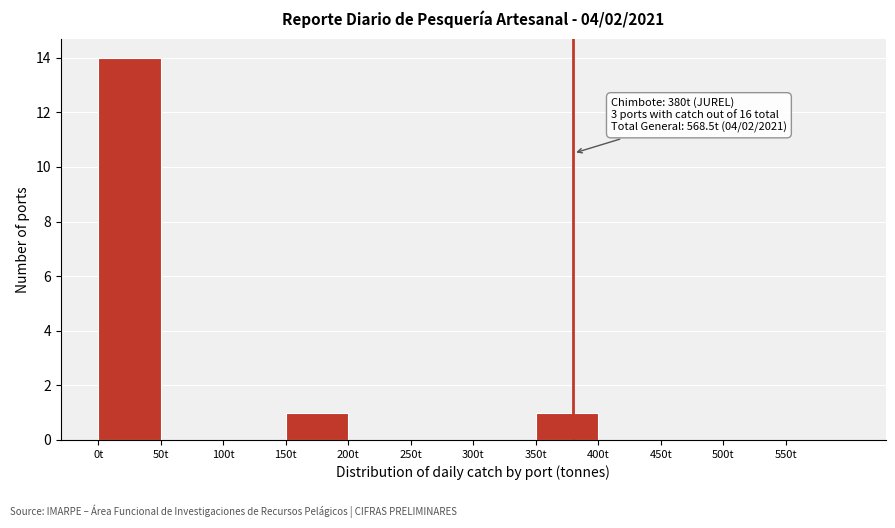

Which range on the x-axis has the tallest bar?

0 to 50